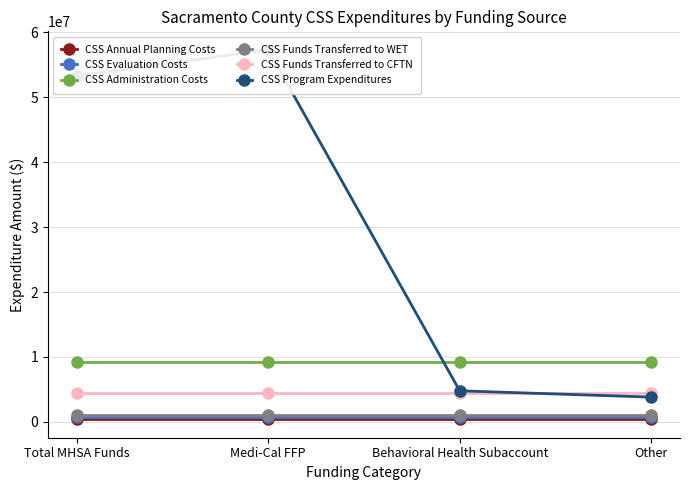

The value of CSS Evaluation Costs at Behavioral Health Subaccount is 724840.9. True or false?

True